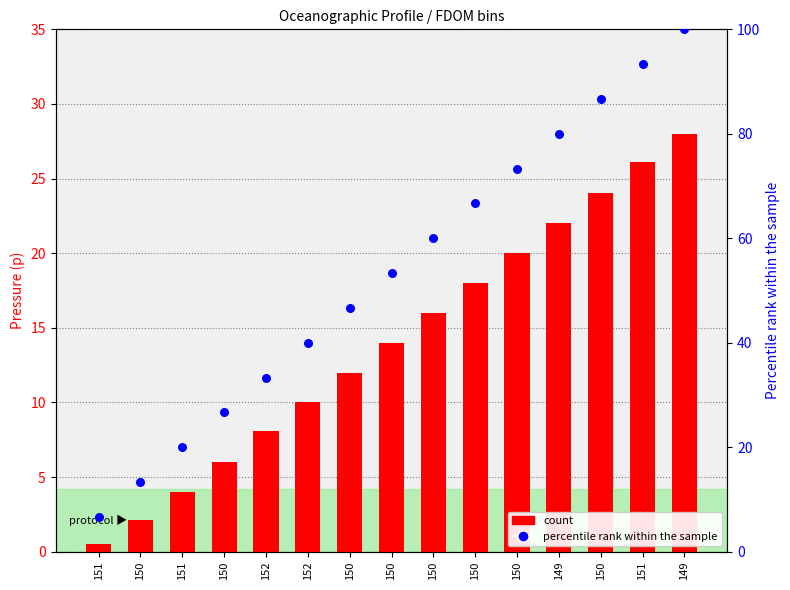

Which series has the widest spread of Y values?

percentile rank within the sample